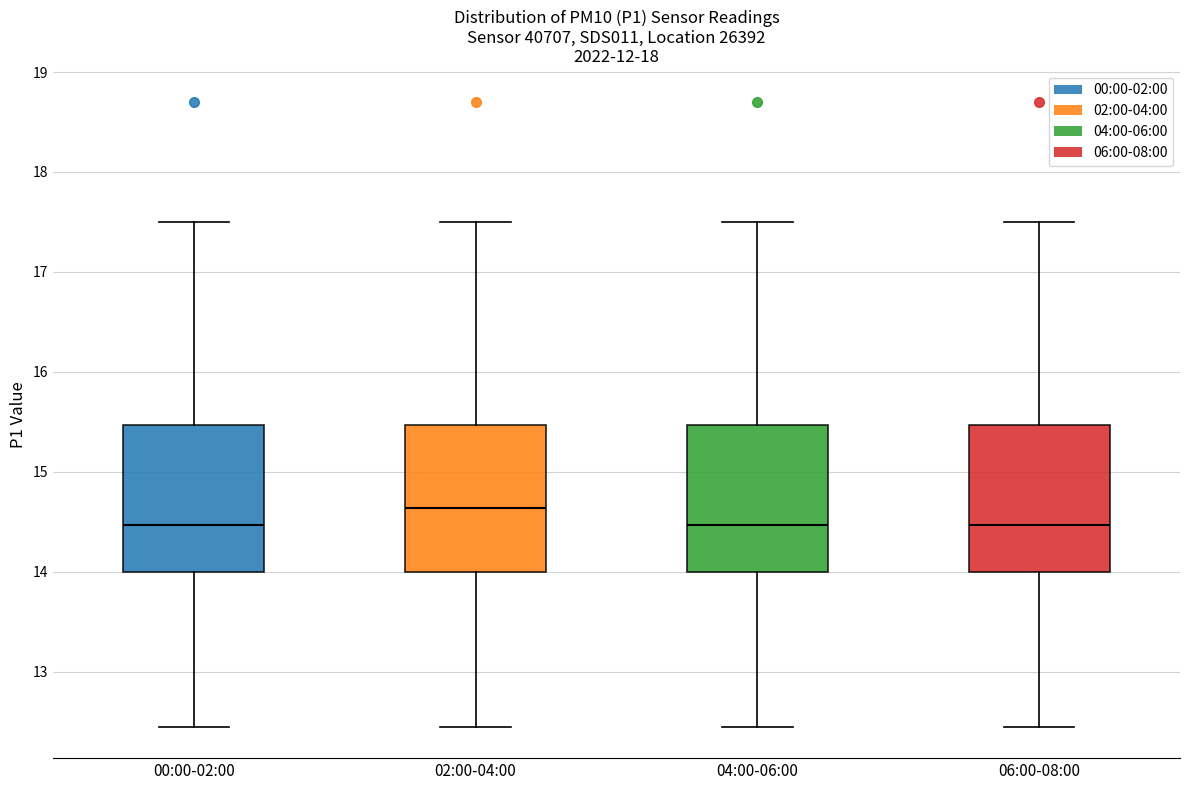

Which box has the highest median line?

02:00-04:00